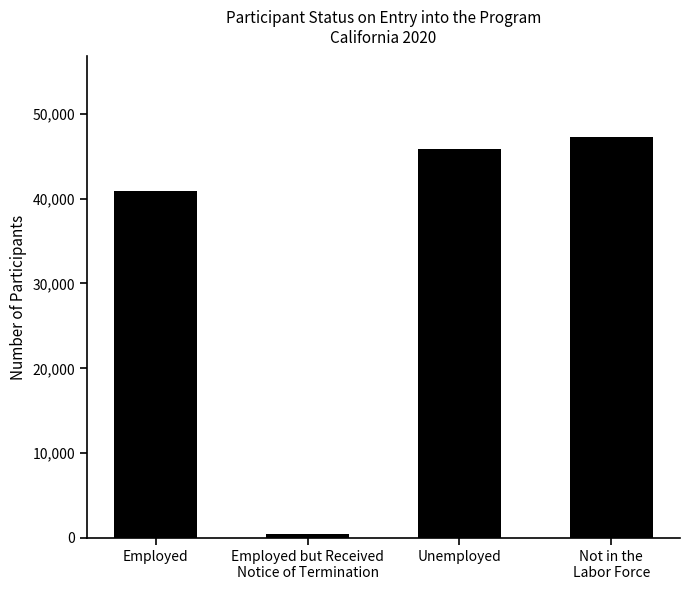

What is the value of the 3rd bar from the left?

45818